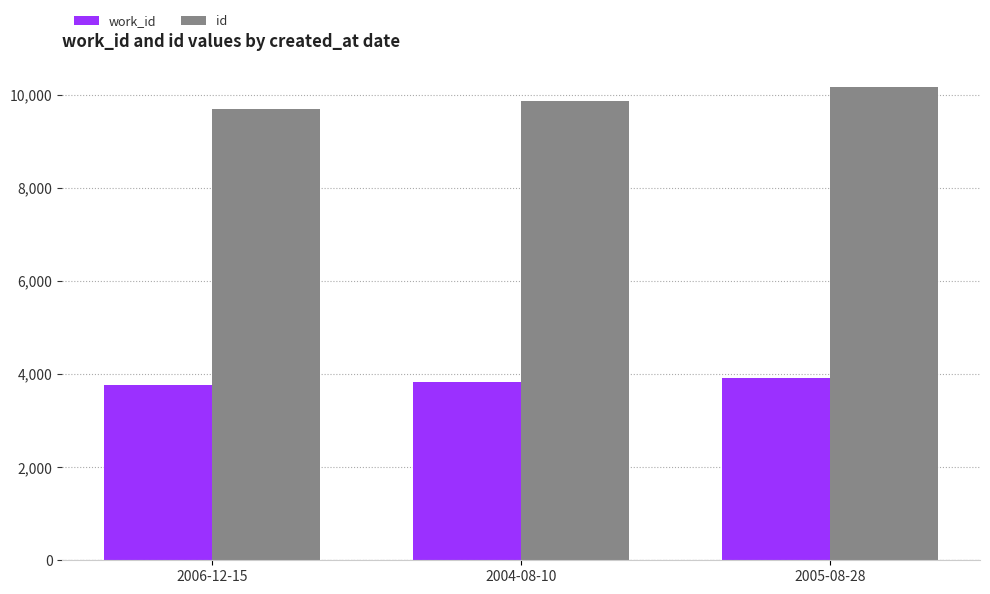

Where is work_id nearest to the value 3836?

2004-08-10